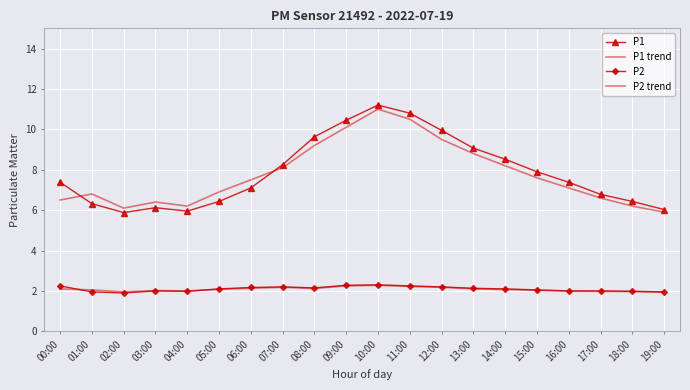

How many lines are shown in the chart?

4